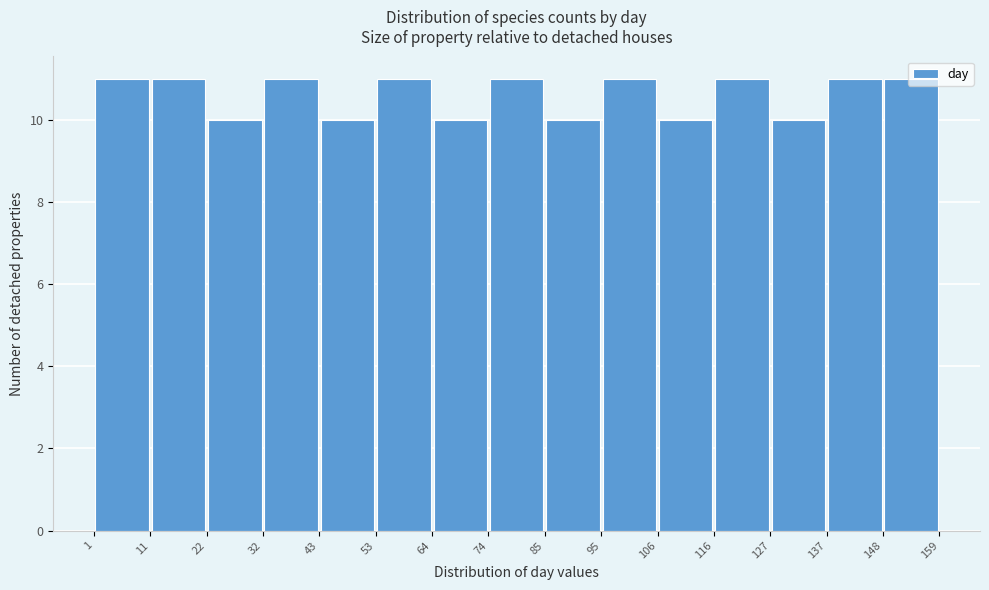

How tall is the bar that spans 127 to 137 on the x-axis? The values are not printed on the chart, so give them approximately, as read against the axis.

10